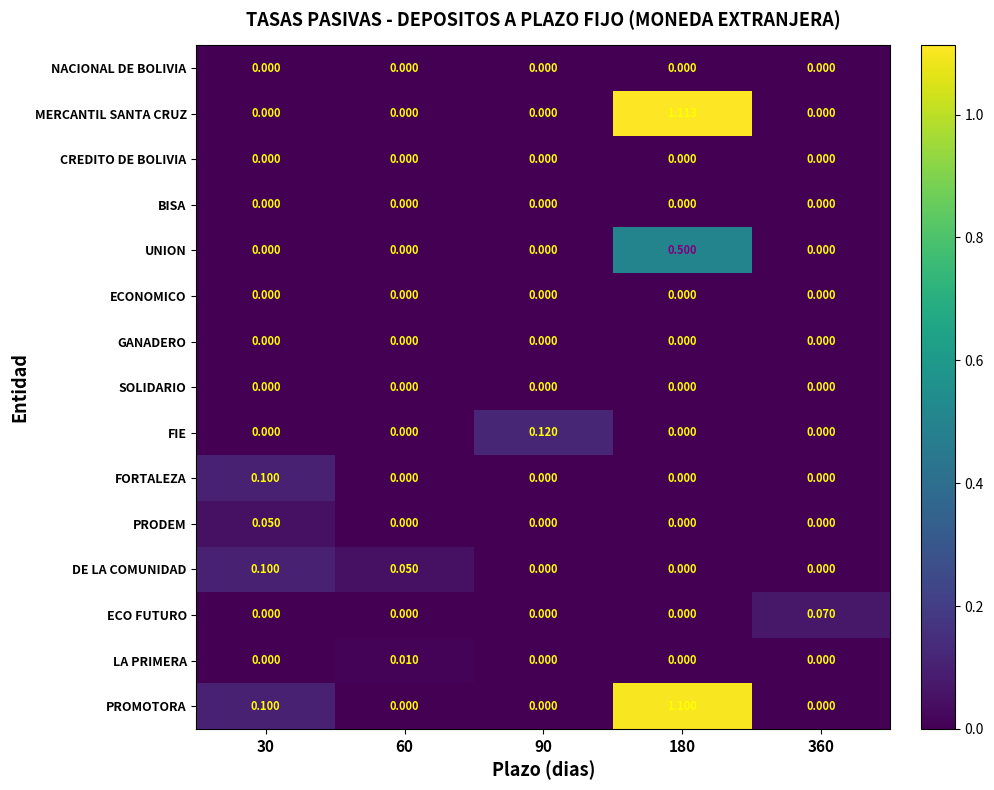

Between 60 and 90, which series saw the biggest shift?

FIE